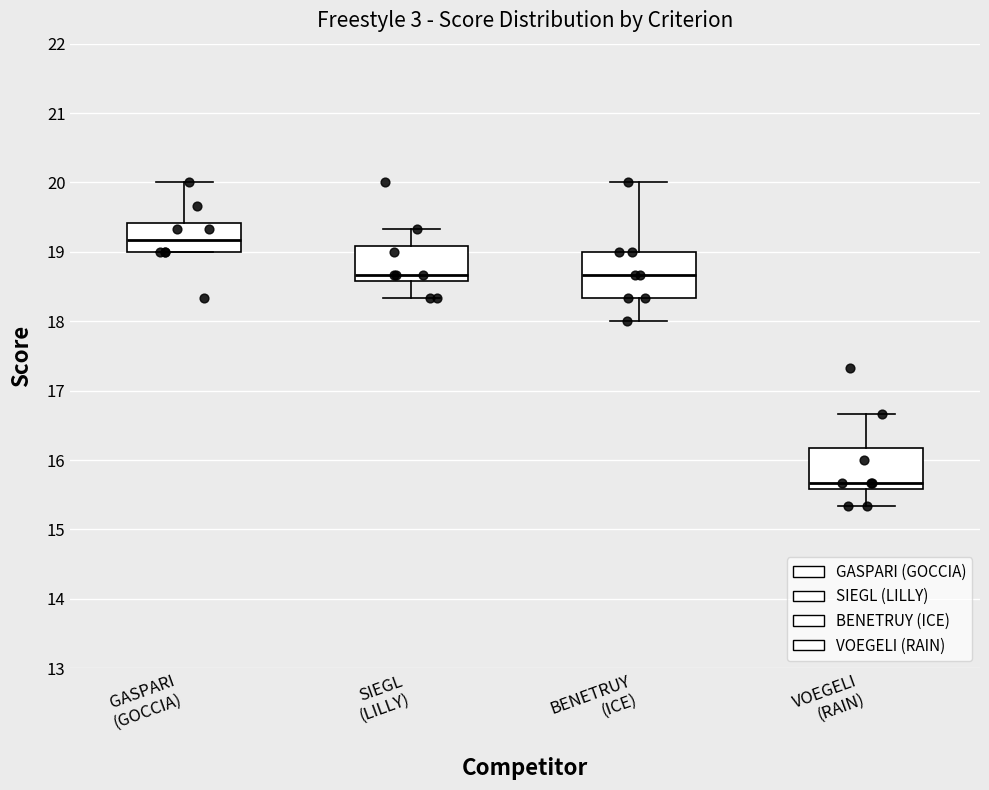

Where does the median line of the box for GASPARI (GOCCIA) sit on the y-axis? The values are not printed on the chart, so give them approximately, as read against the axis.

19.2